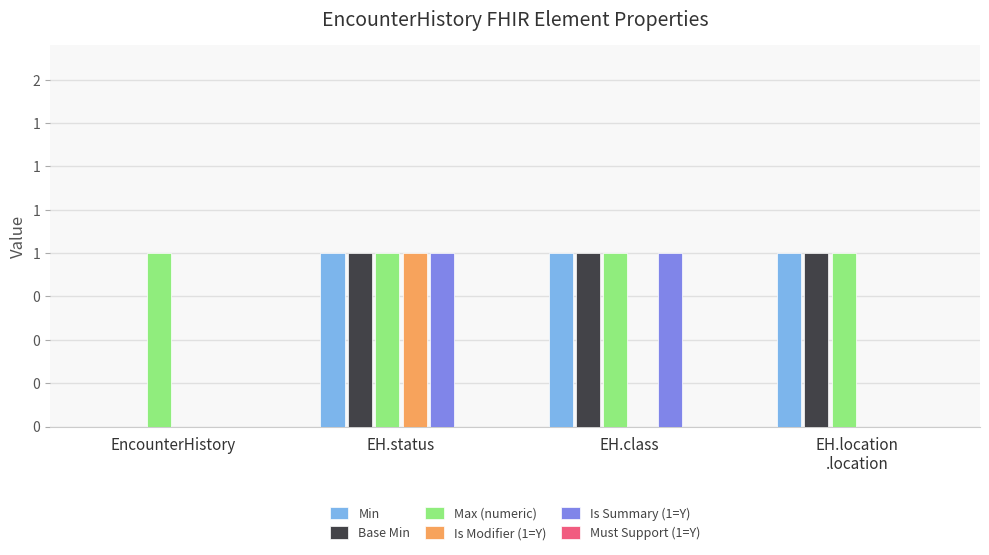

Are the bars grouped side by side (vs. stacked)?

Yes